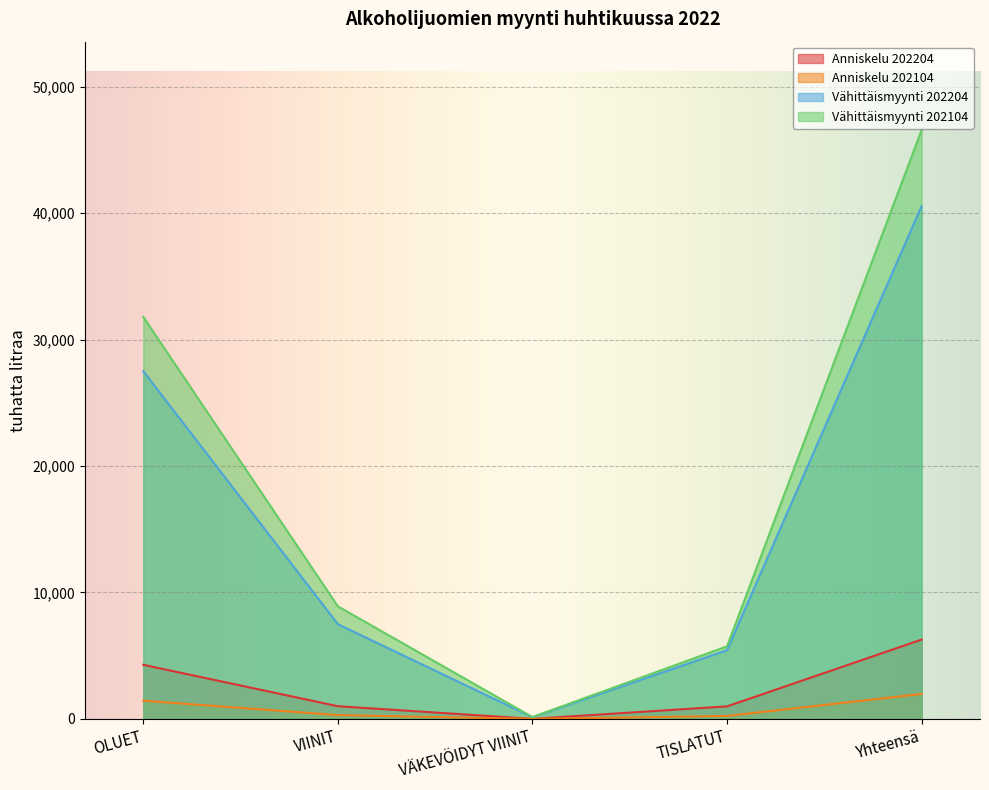

Which category has the lowest value in the Anniskelu 202104 series?

VÄKEVÖIDYT VIINIT